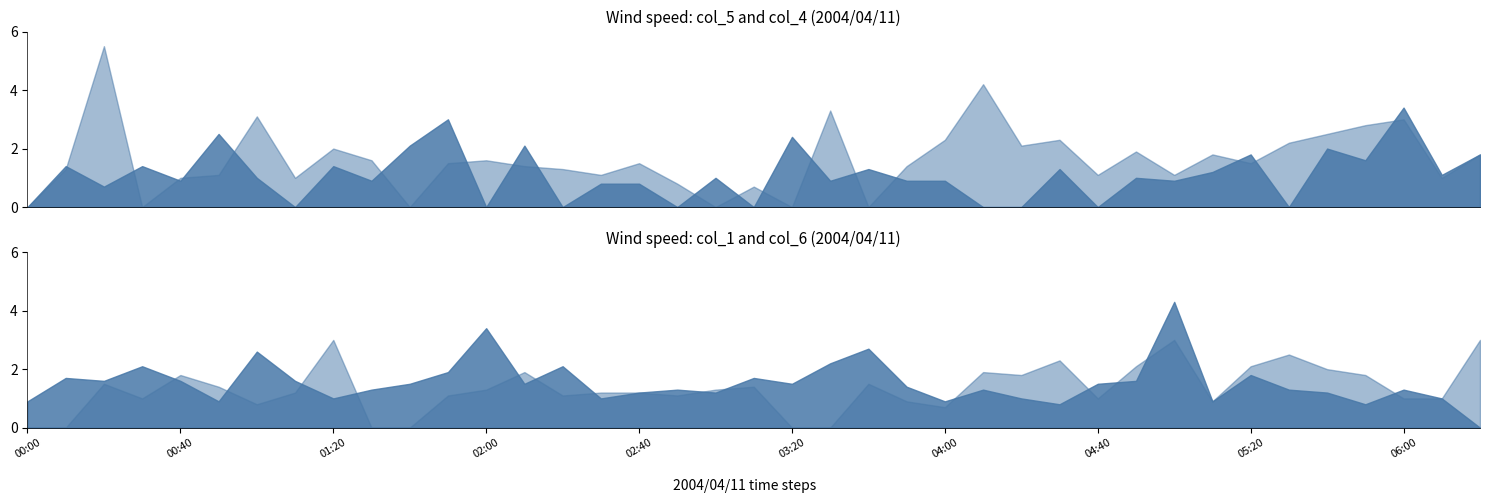

How many categories are shown in the chart?

39